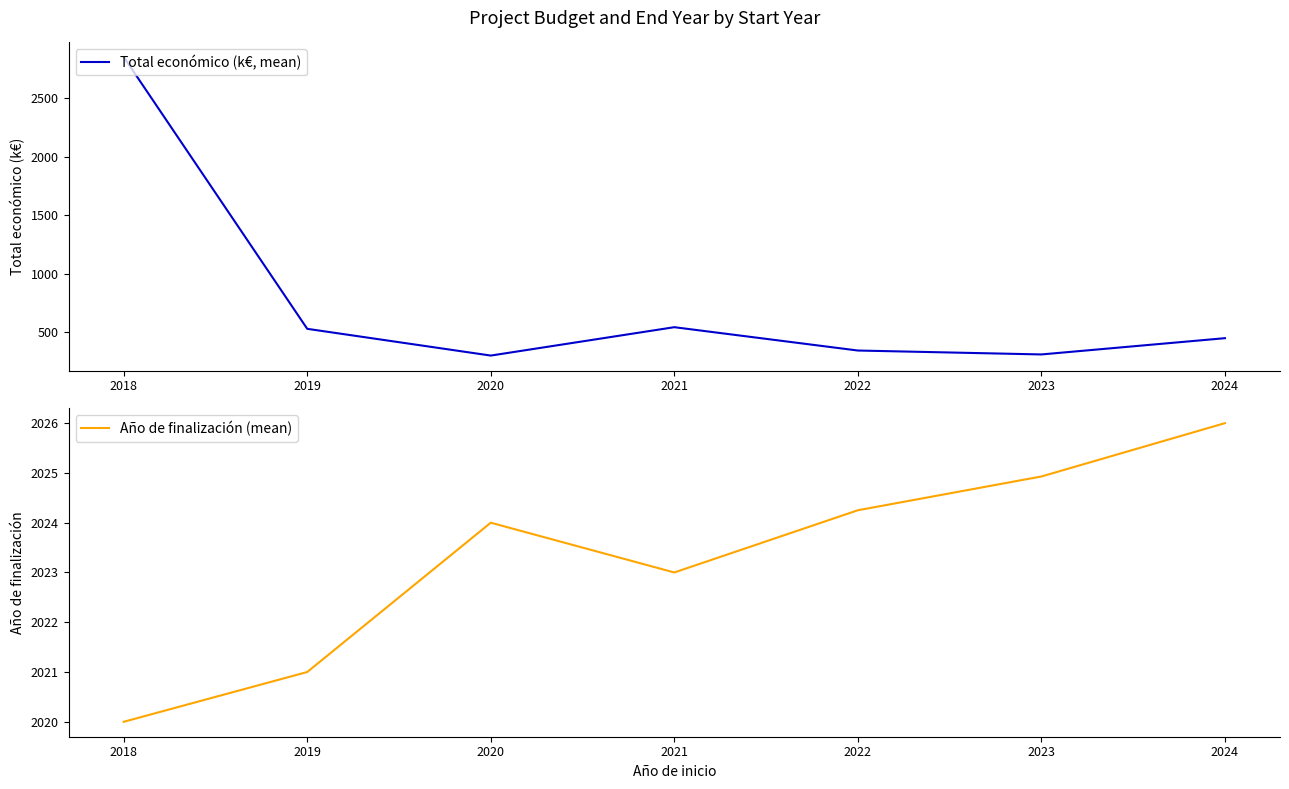

Reading right to left, transcribe all the data shown in this chart.

Total económico (k€, mean): 448.3	309.2	342.8	542.2	299.7	528.3	2852.3
Año de finalización (mean): 2026.0	2024.9	2024.2	2023.0	2024.0	2021.0	2020.0